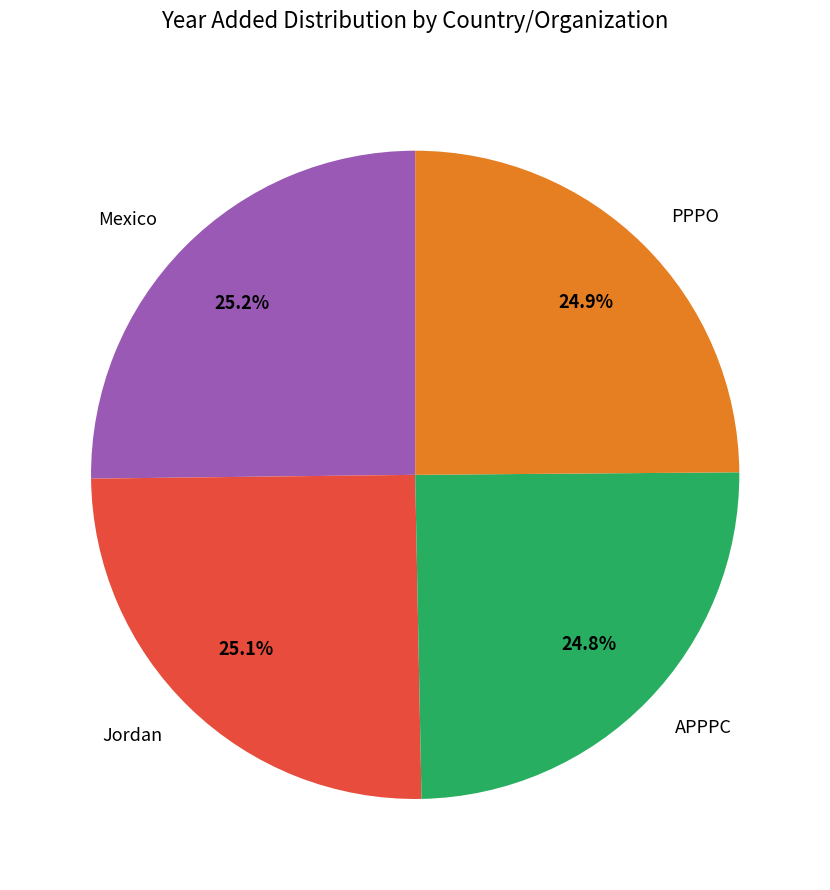

Is the sum of APPPC and Jordan greater than half?

No